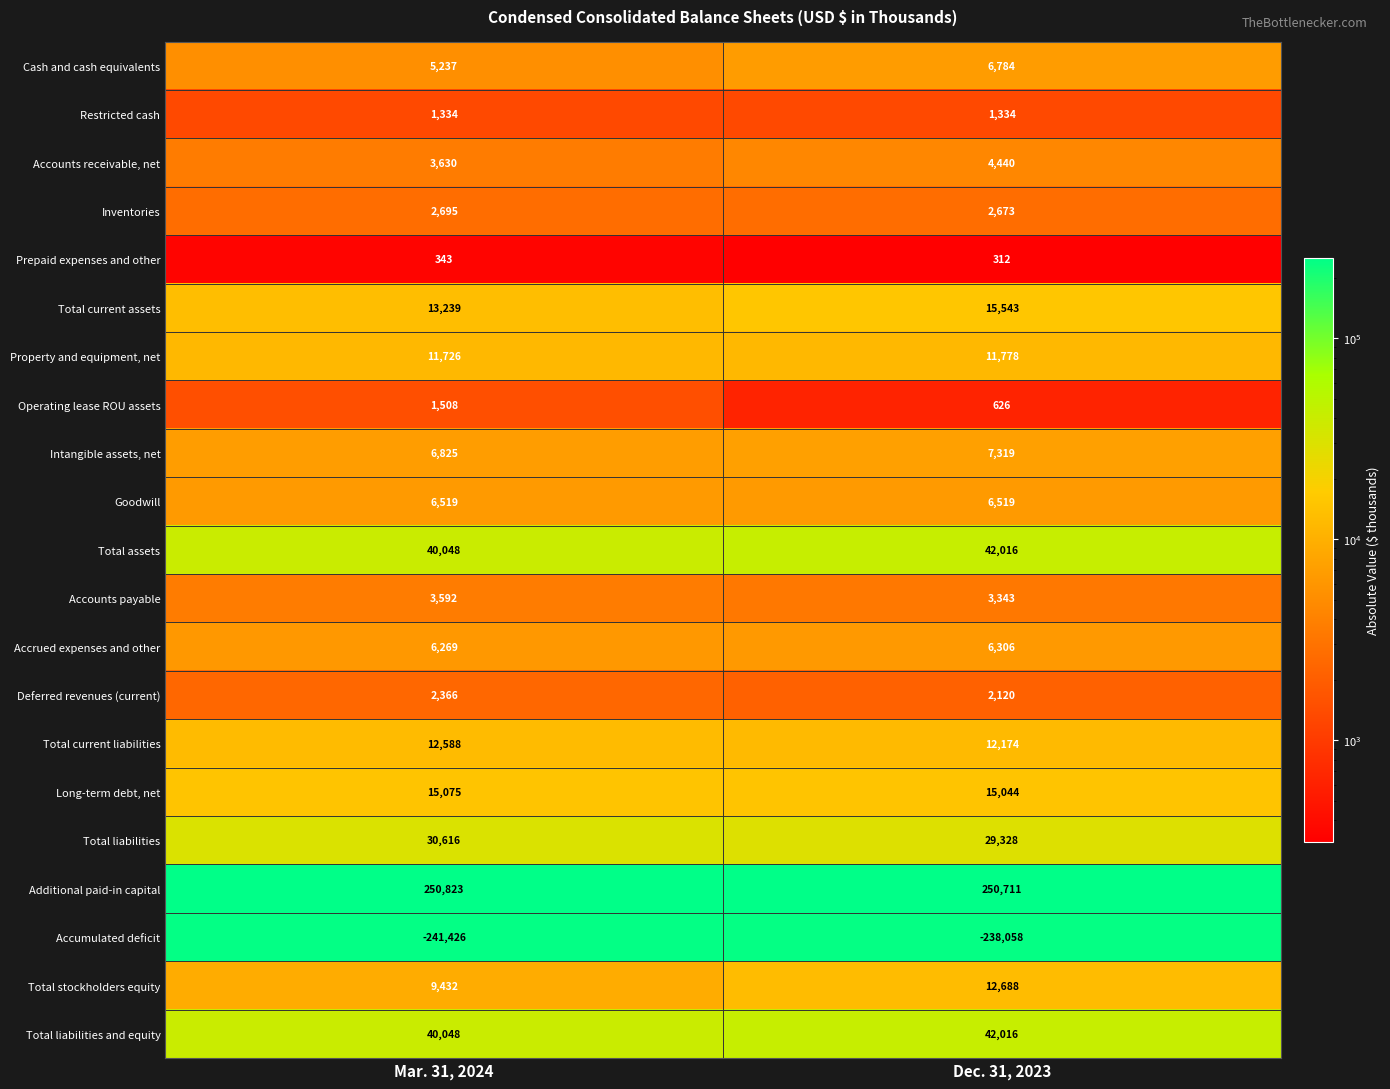

The Accounts payable series shows 2167 at Dec. 31, 2023. True or false?

False